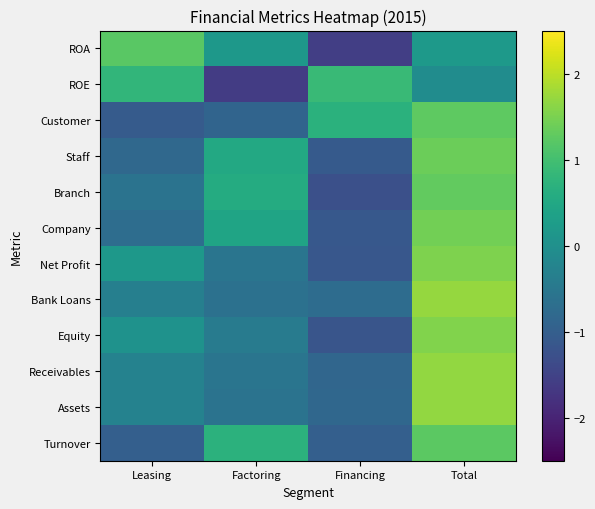

What is the smallest value displayed?

-1.6